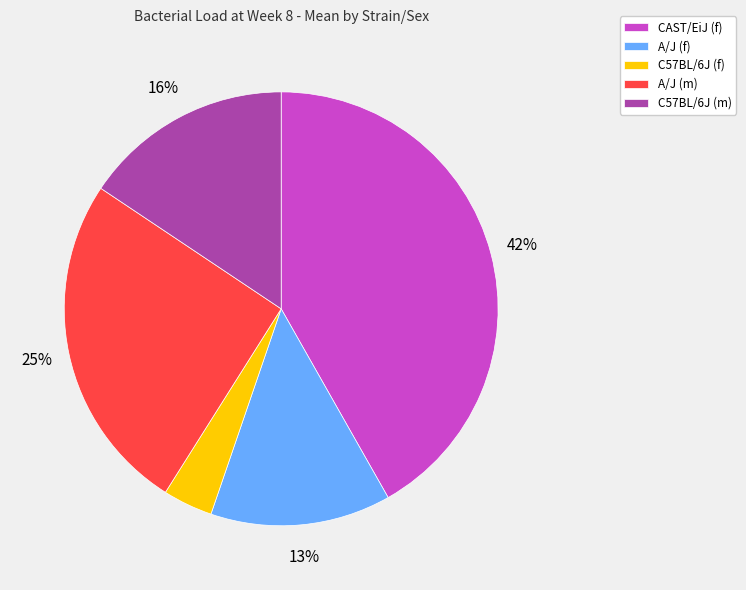

To the nearest percent, what percentage of the pie is A/J (m)?

25%